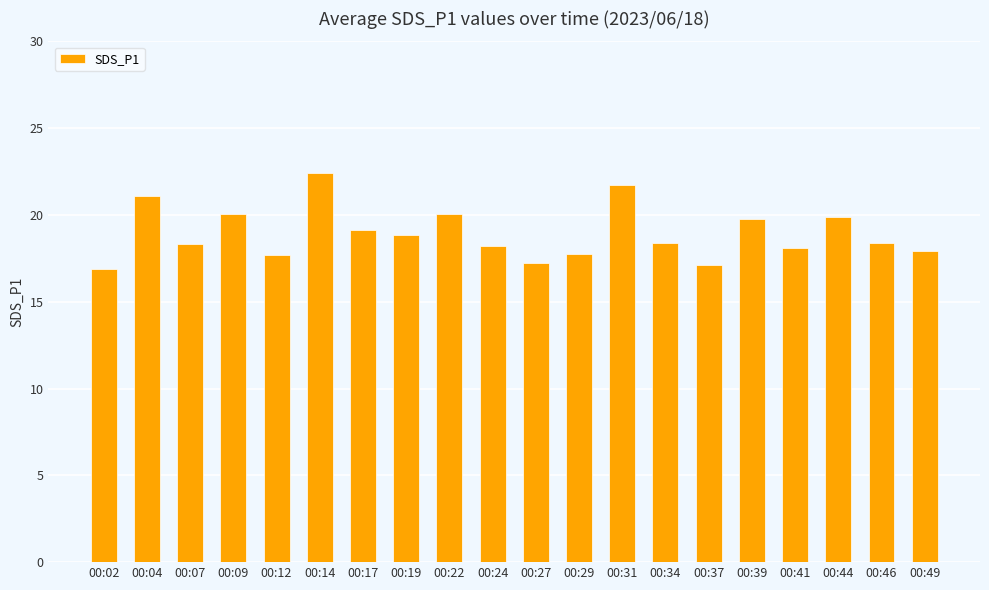

What is the value of the 11th bar from the left?

17.2